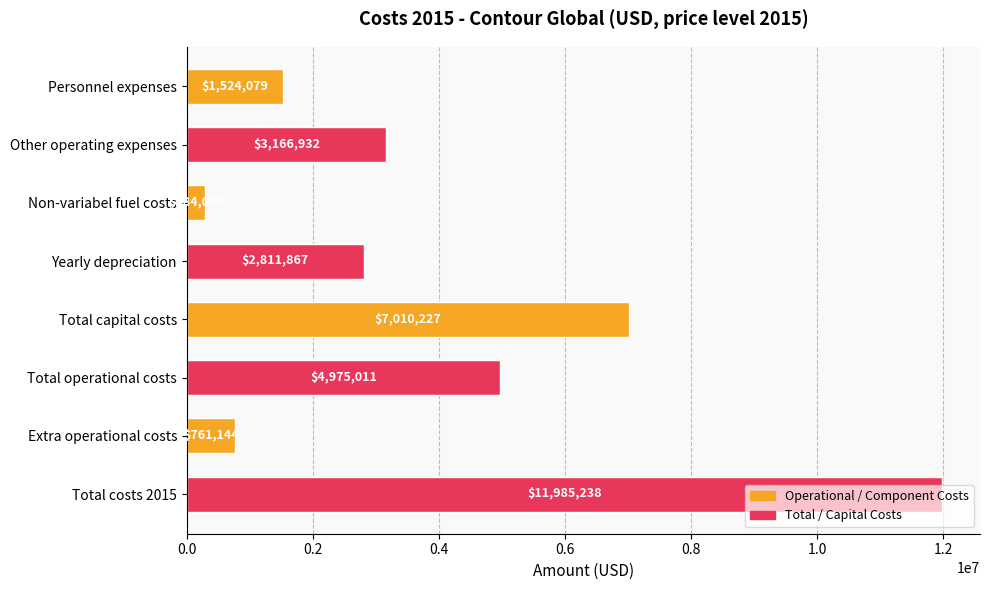

The chart shows a value of 676680 at Personnel expenses. True or false?

False